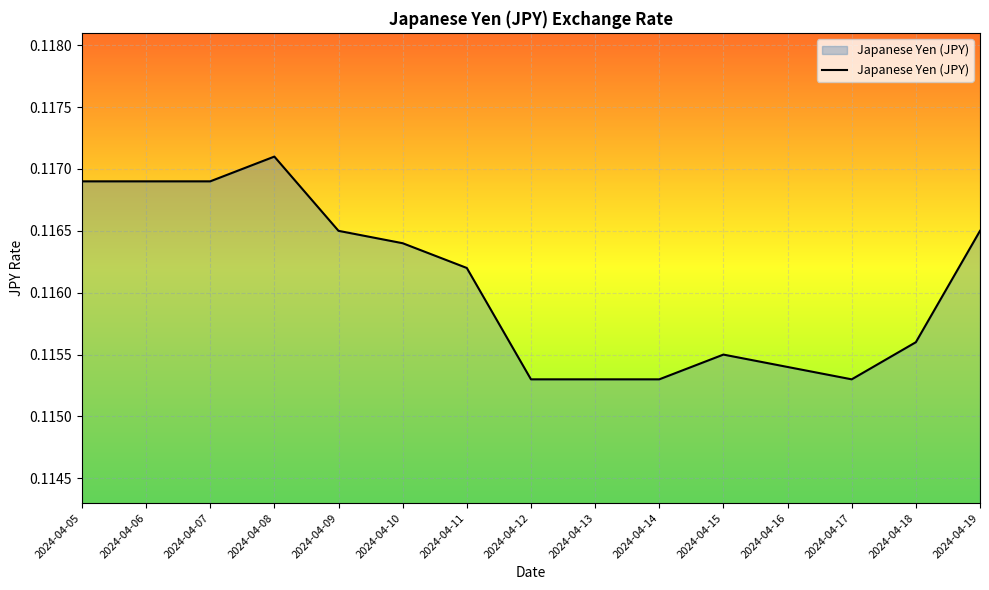

True or false: the data shows 0.2 at 2024-04-13.

False